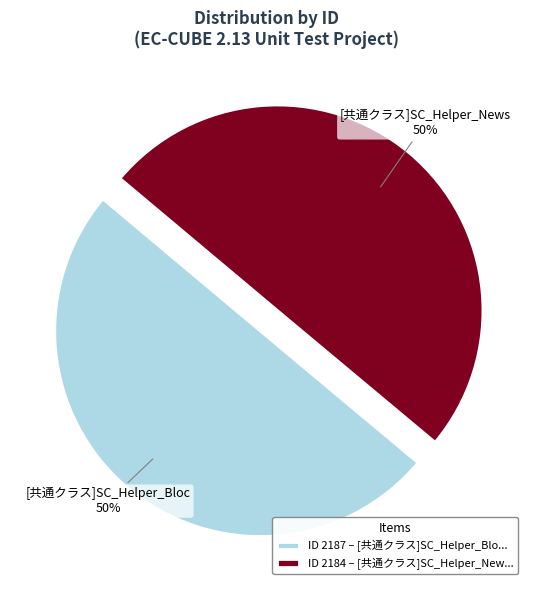

Is it true that ID 2187 – [共通クラス]SC_Helper_Blo... is 59% of the pie?

False